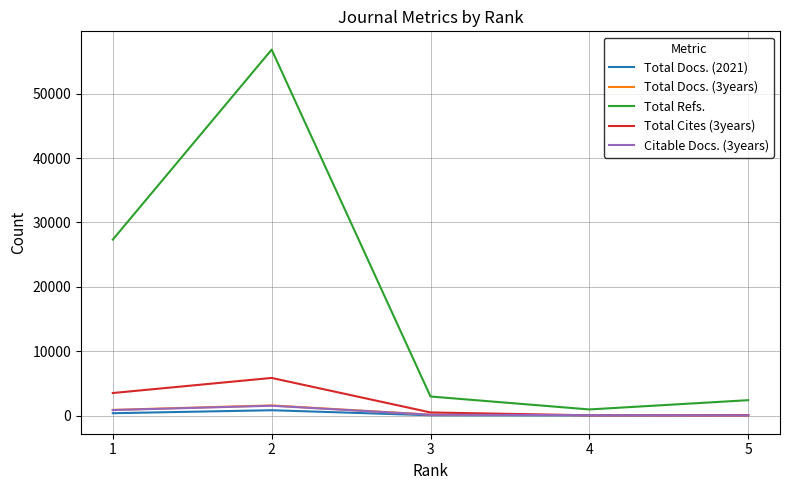

True or false: Total Refs. has more than 0 points higher than both neighbors.

True